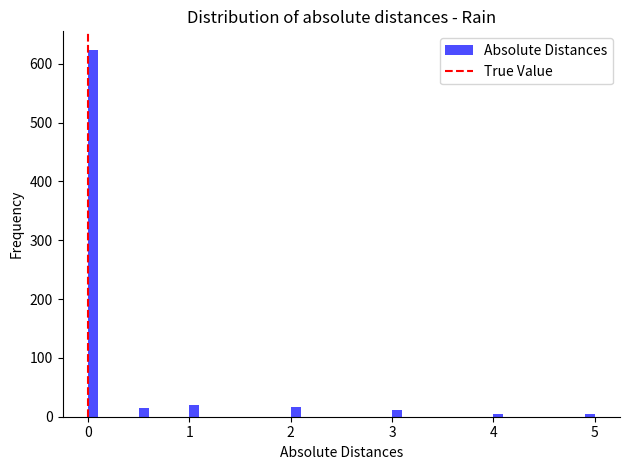

Around what value on the x-axis is the tallest bar? Give the approximate position of its centre, as read against the axis.

0.1